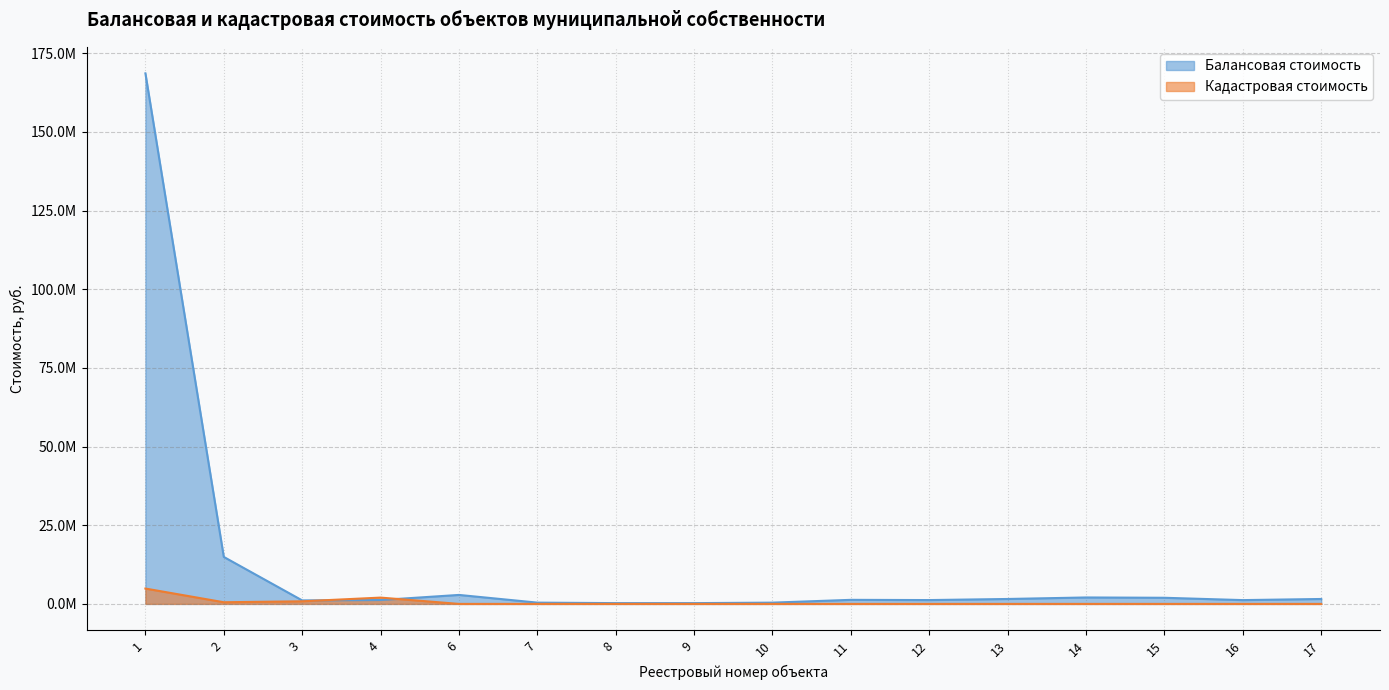

Between 3 and 8, which series saw the biggest shift?

Балансовая стоимость